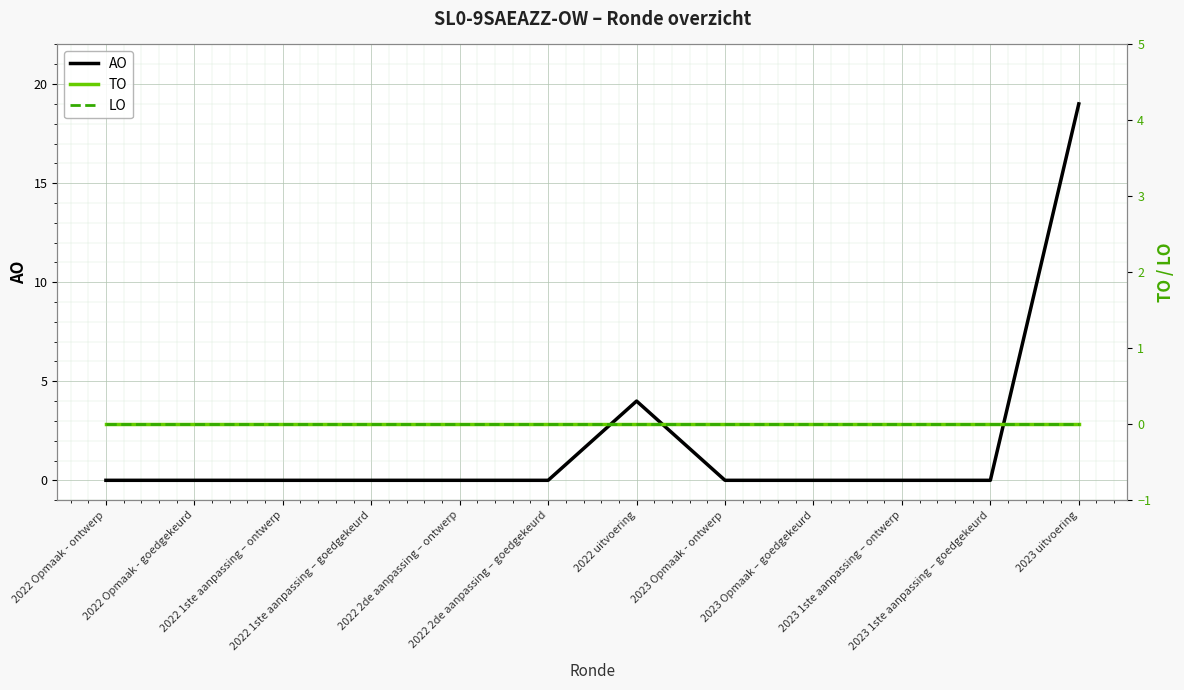

What is the label of the 8th point from the right?

2022 2de aanpassing – ontwerp